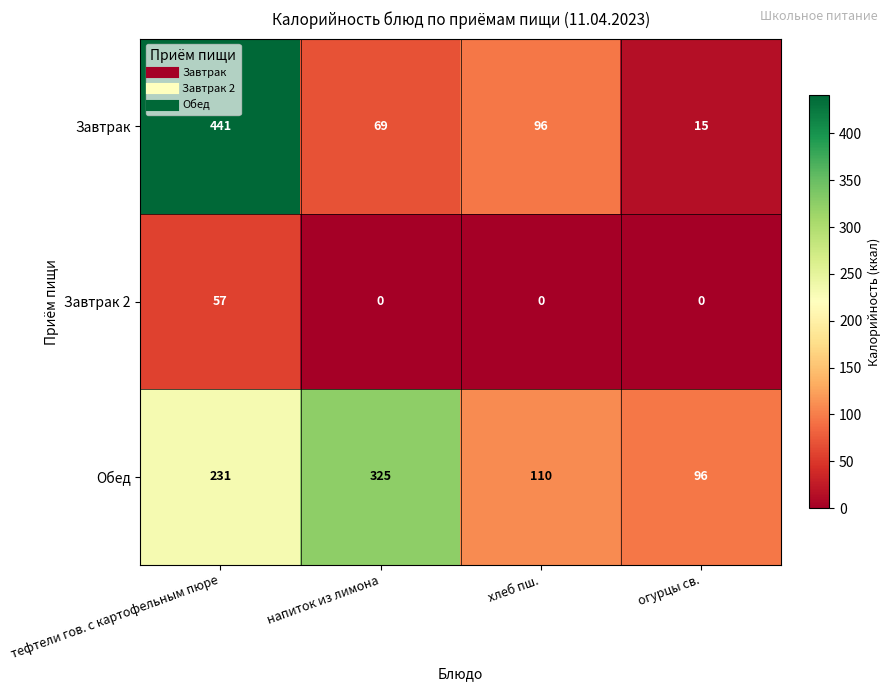

What is the total value across all series at тефтели гов. с картофельным пюре?

729